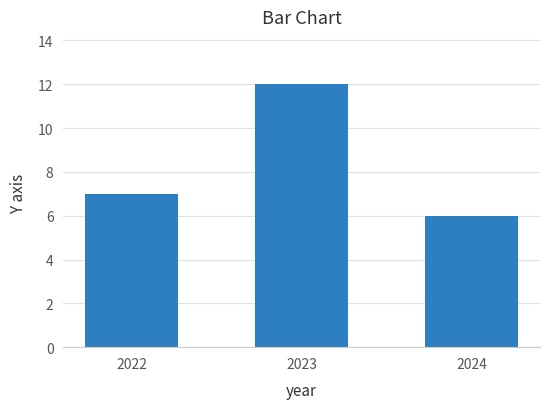

List the labels in order of value, largest first.

2023, 2022, 2024